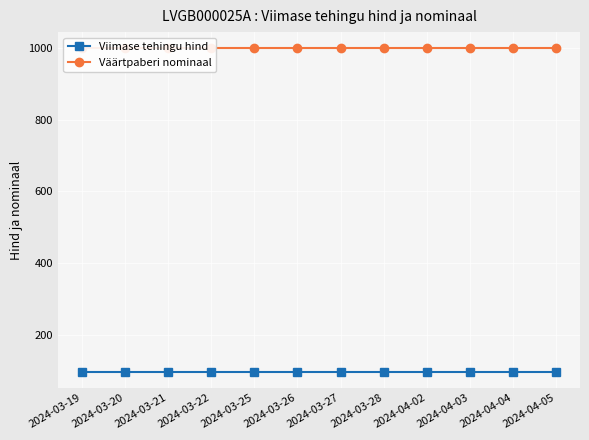

At how many categories does at least one series exceed 677?

12